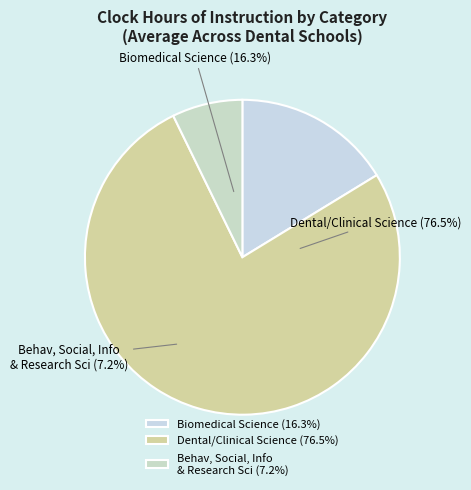

Combined, do BEHAV, SOCIAL, INFO, & RESEARCH SCI and BIOMEDICAL SCIENCE account for over 50%?

No